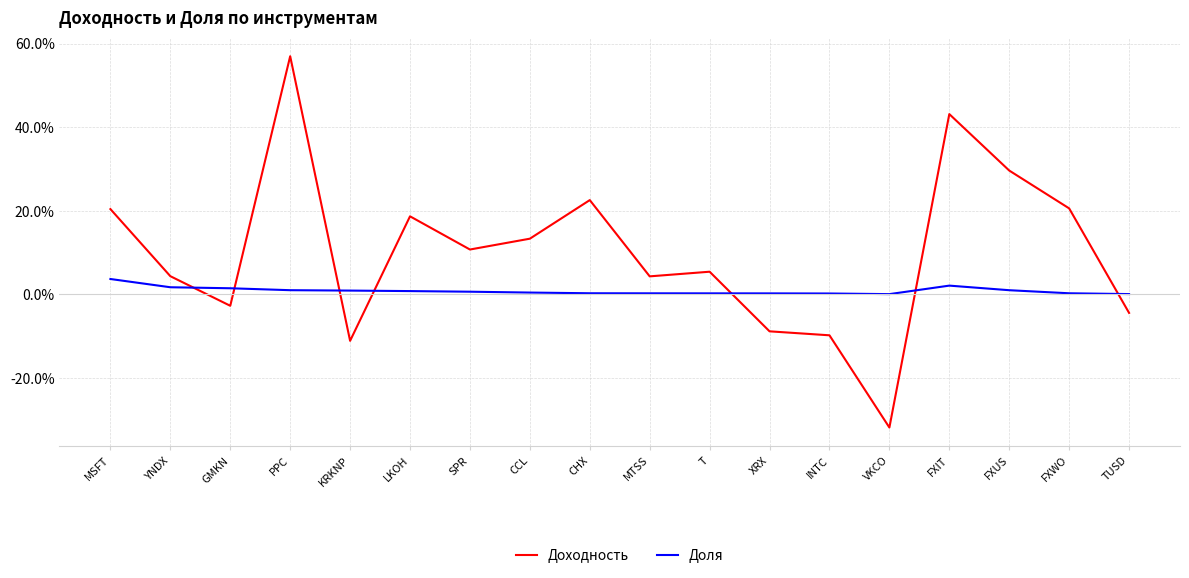

What is the sum of the Доля values at XRX and INTC?

0.5